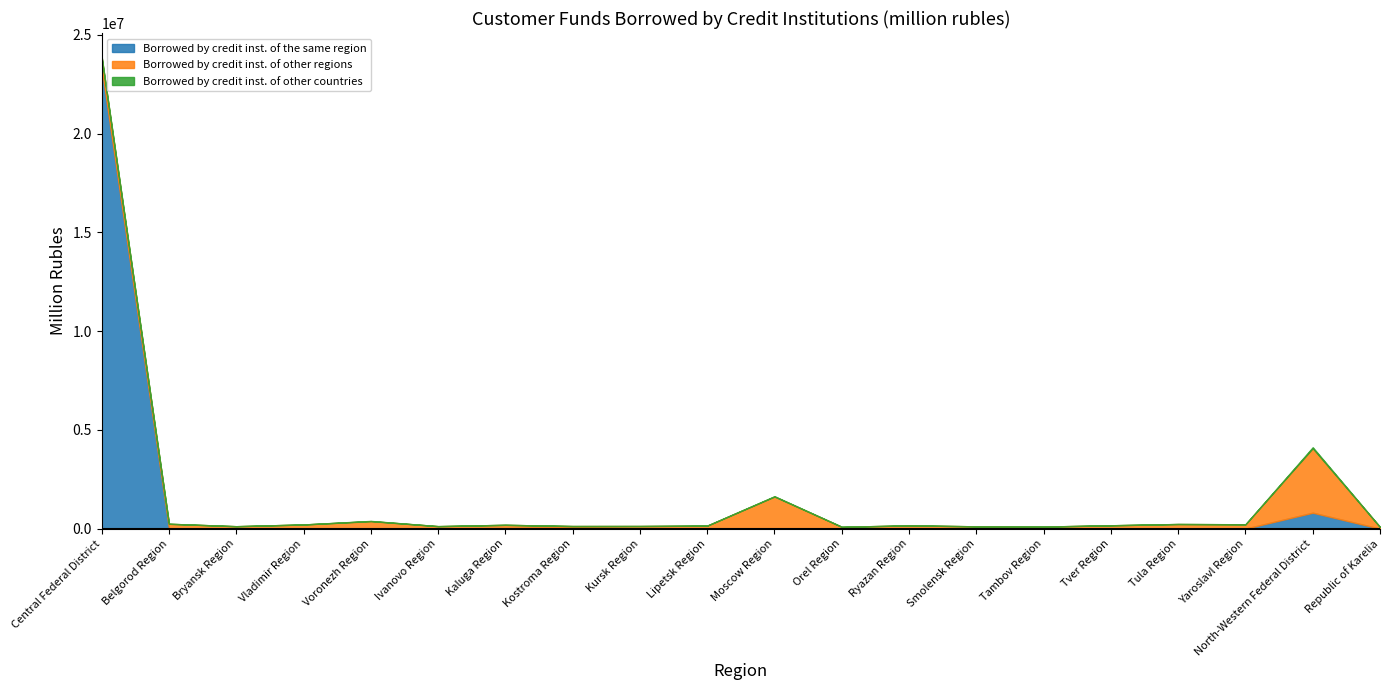

What is the label of the 18th point from the right?

Bryansk Region